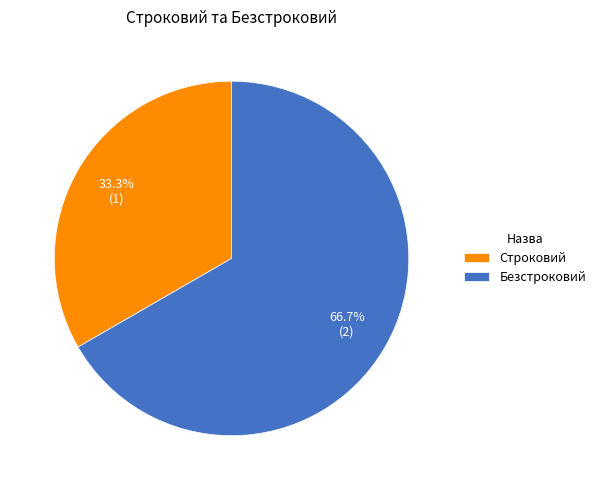

Between Строковий and Безстроковий, which is larger?

Безстроковий